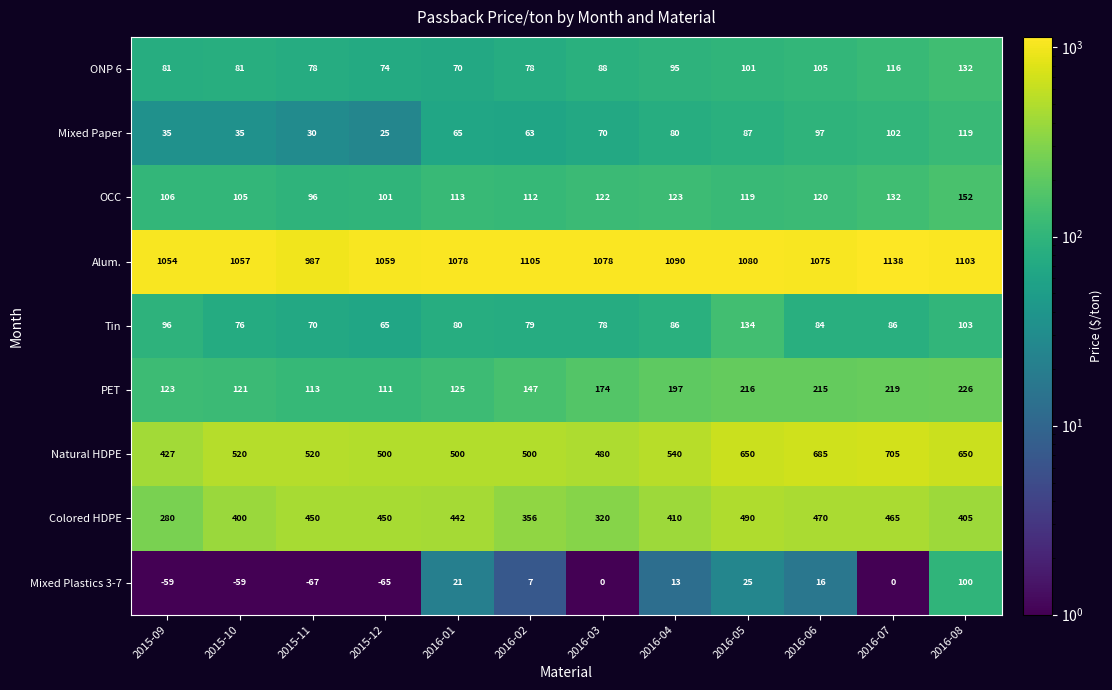

What is the approximate value of Mixed Plastics 3-7 at 2016-05, to the nearest 5?

25